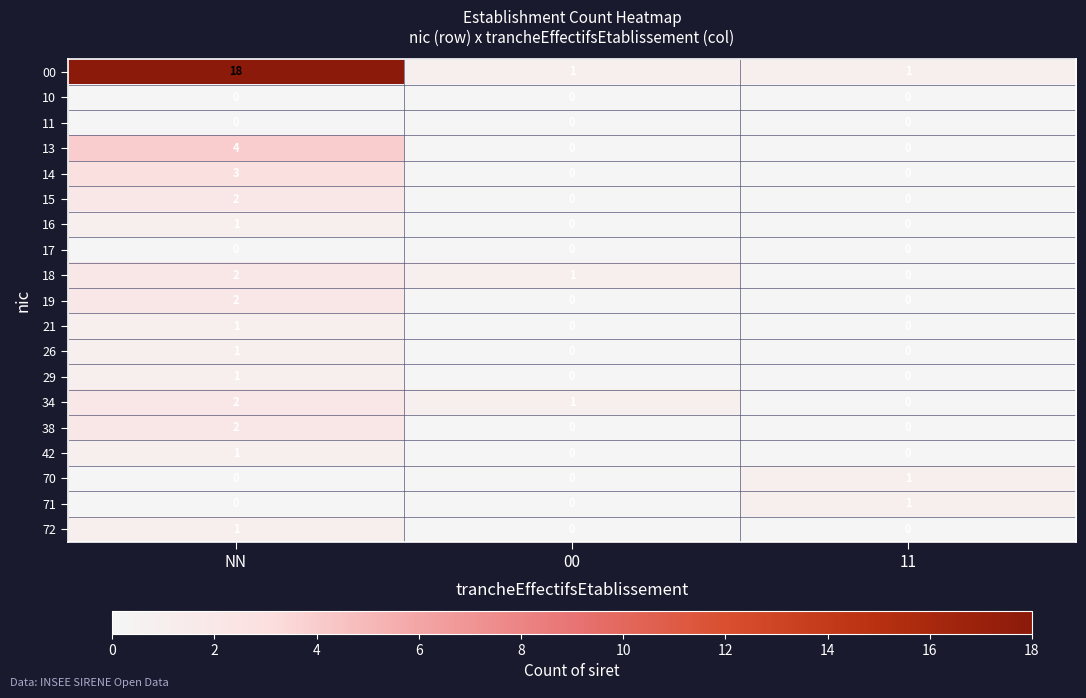

What is the spread (max minus min) of values at 11?

1